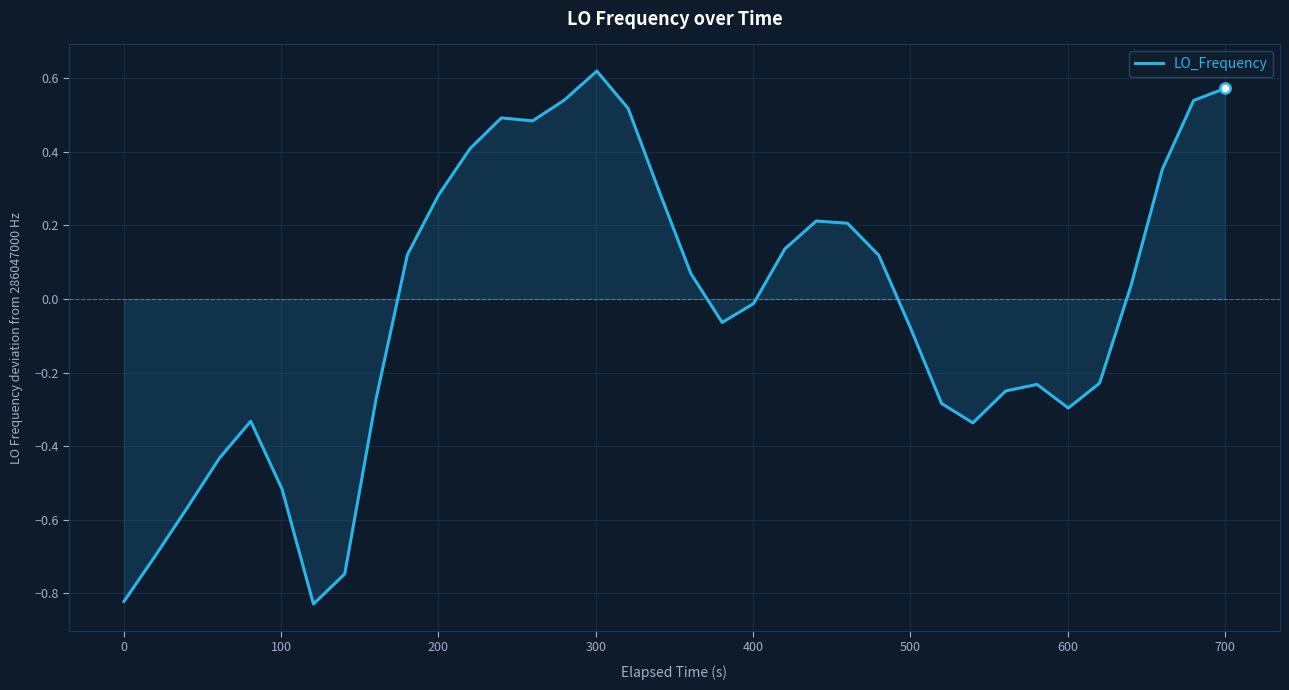

Does the chart have visible grid lines?

Yes